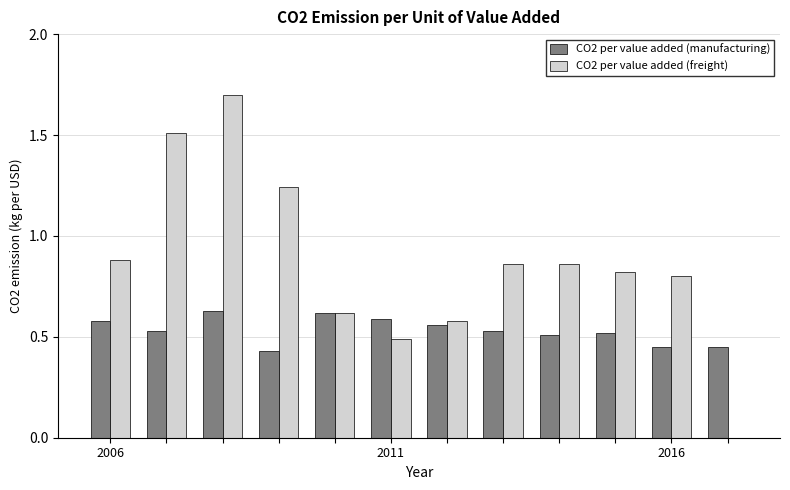

Which series has the largest total across all categories?

CO2 per value added (freight)